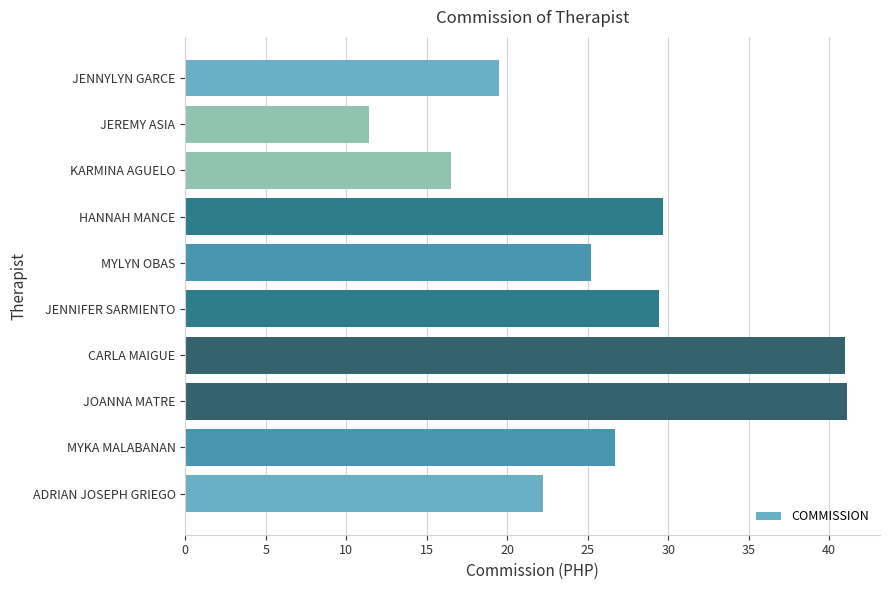

Which has a higher value, MYLYN OBAS or MYKA MALABANAN?

MYKA MALABANAN